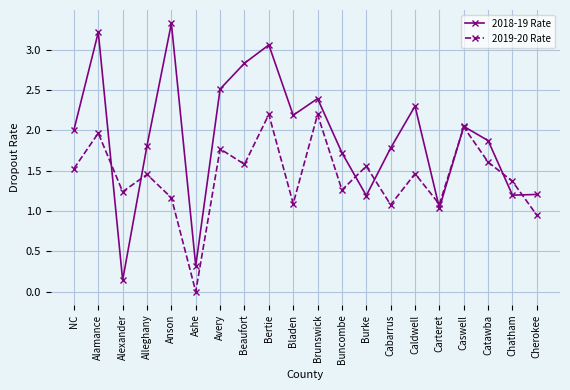

What is the difference between the highest and lowest values at Alleghany?

0.4